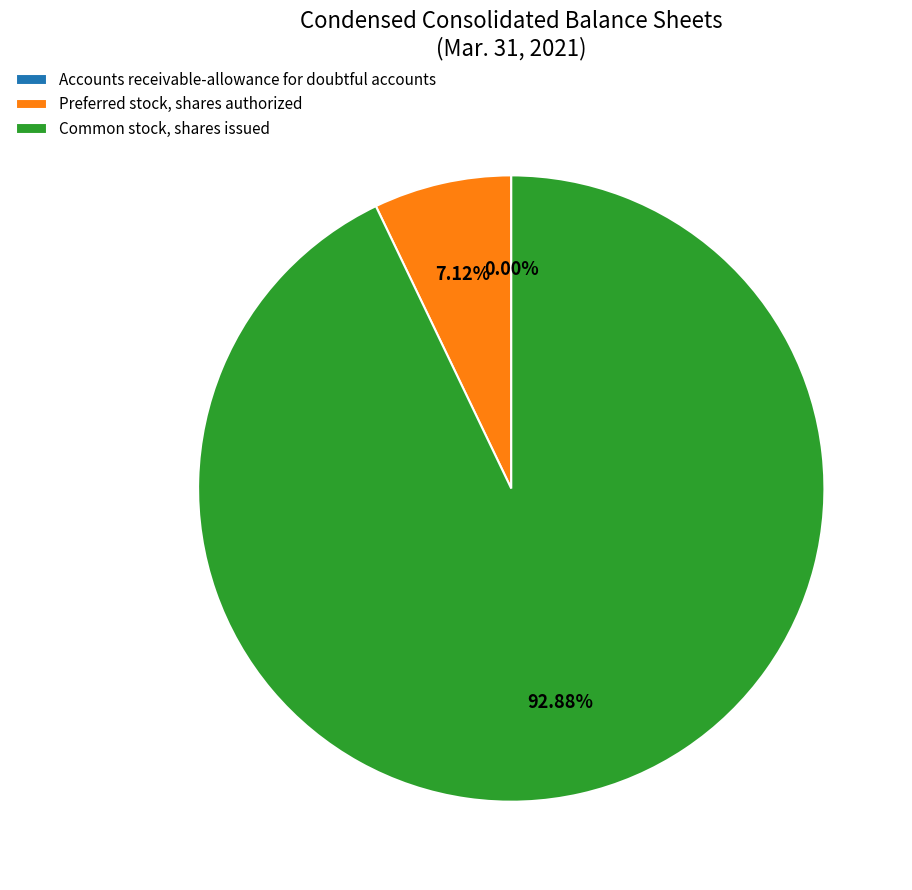

What percentage is NOT represented by Preferred stock, shares authorized?

92.9%